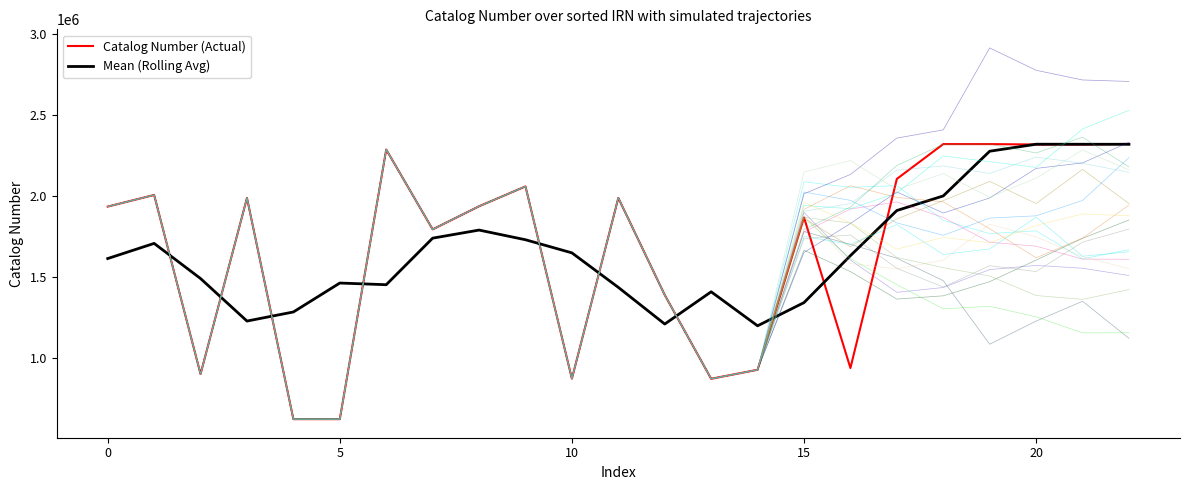

The Catalog Number (Actual) series shows 2059977.0 at 9. True or false?

True